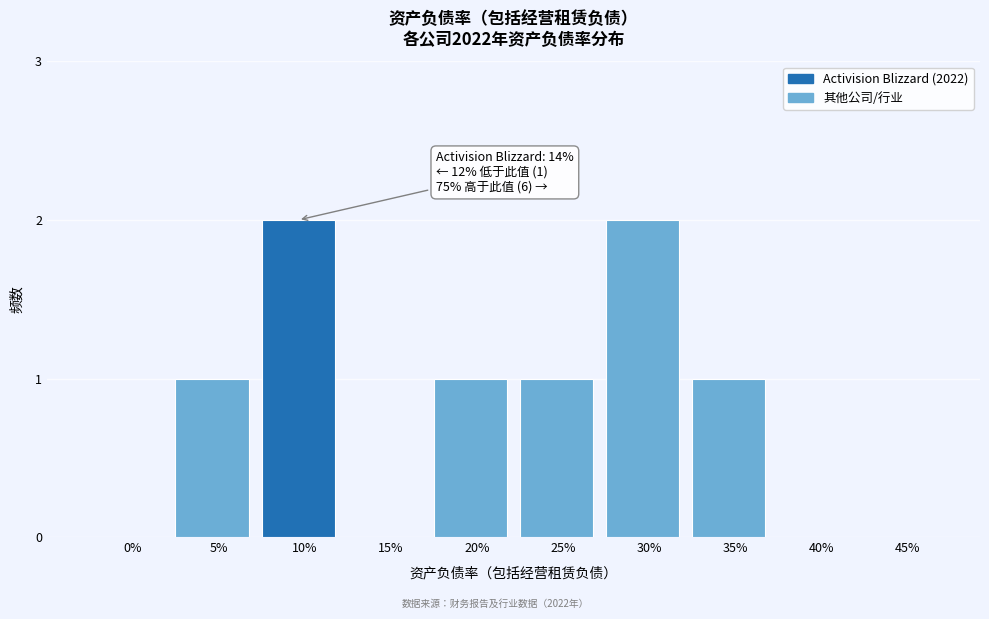

Reading left to right, list all the values displayed in this chart.

0%=0	5%=1	10%=2	15%=0	20%=1	25%=1	30%=2	35%=1	40%=0	45%=0